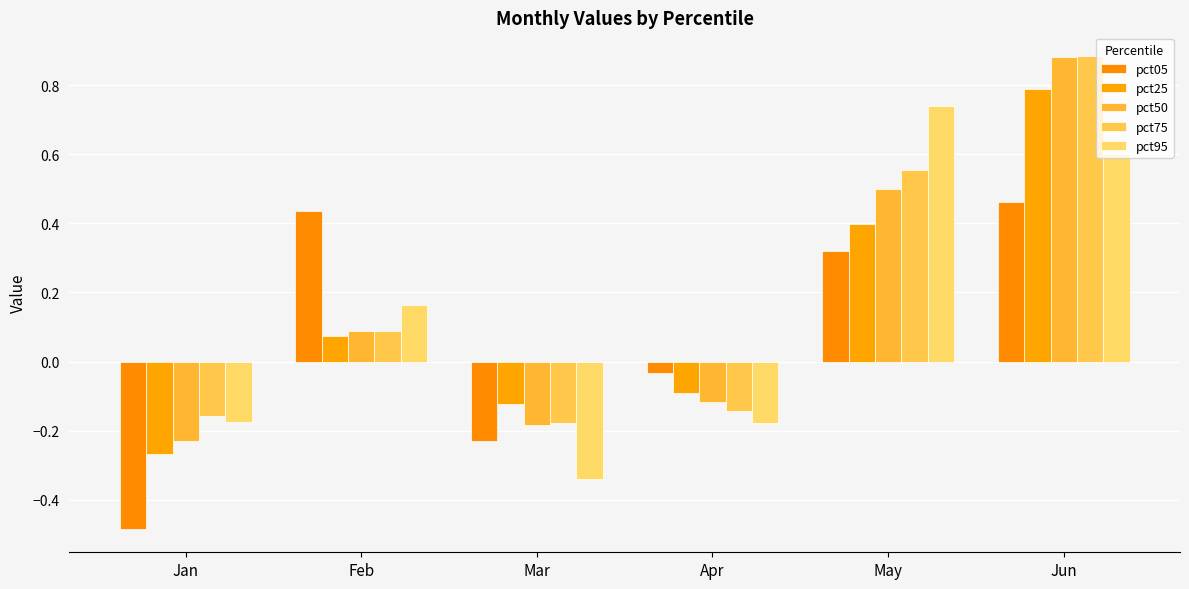

Reading left to right, extract all data points from this chart.

pct05: -0.5	0.4	-0.2	-0.0	0.3	0.5
pct25: -0.3	0.1	-0.1	-0.1	0.4	0.8
pct50: -0.2	0.1	-0.2	-0.1	0.5	0.9
pct75: -0.2	0.1	-0.2	-0.1	0.6	0.9
pct95: -0.2	0.2	-0.3	-0.2	0.7	0.6